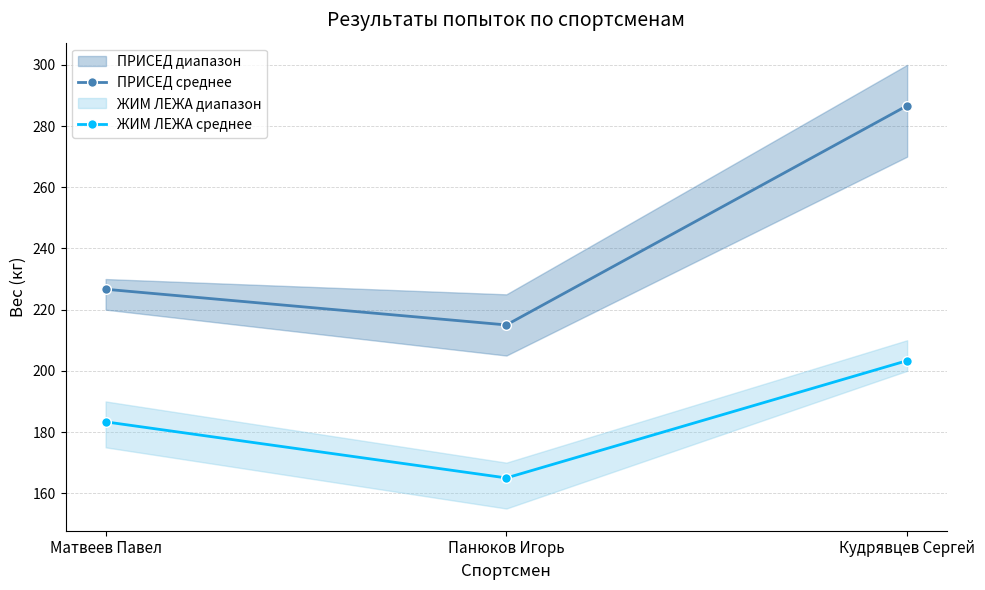

What is the label of the 1st point from the left?

Матвеев Павел